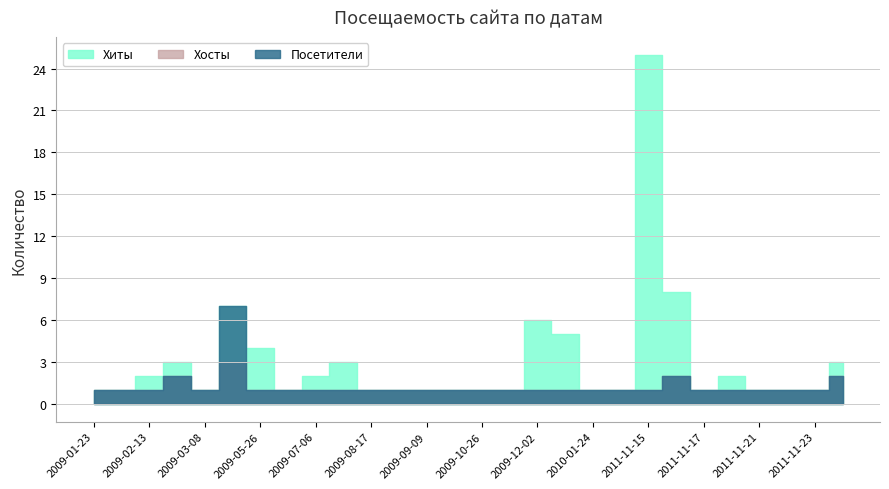

What is the total value across all series at 2009-01-23?

3